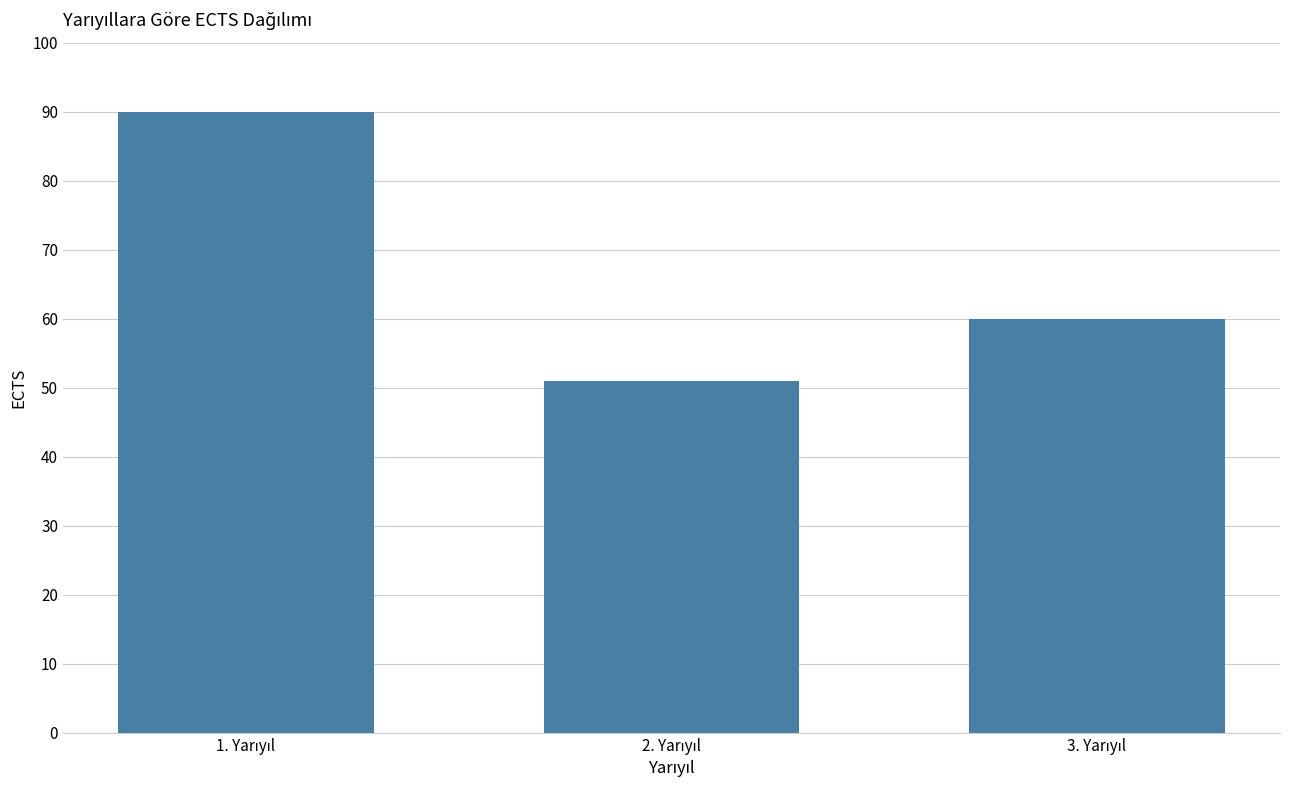

What is the minimum value shown in the chart?

51